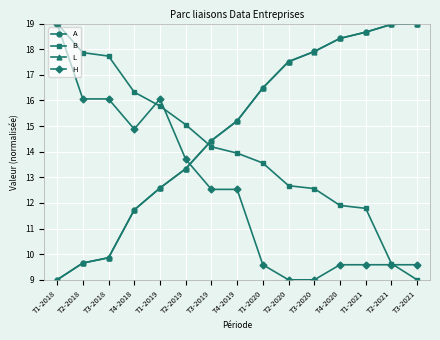

How many lines are shown in the chart?

4